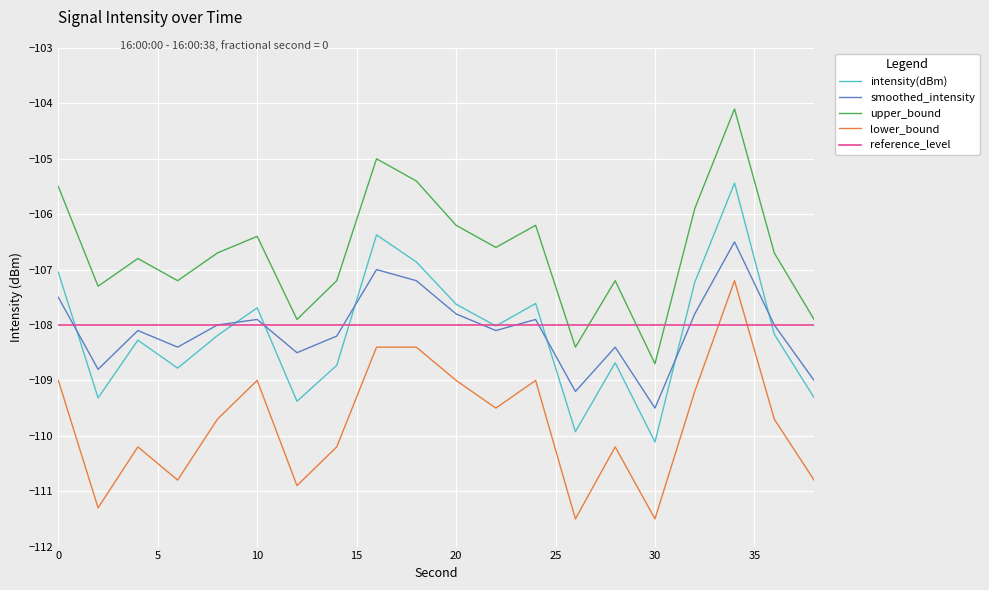

True or false: upper_bound and smoothed_intensity cross at least once.

False